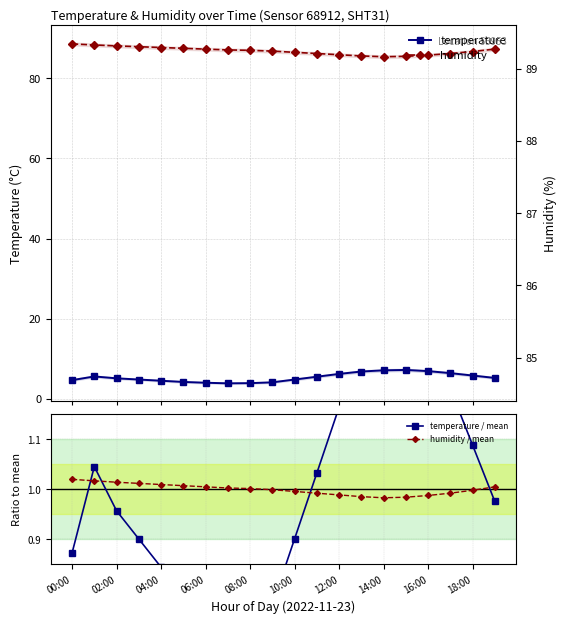

Which series has the largest total across all categories?

humidity